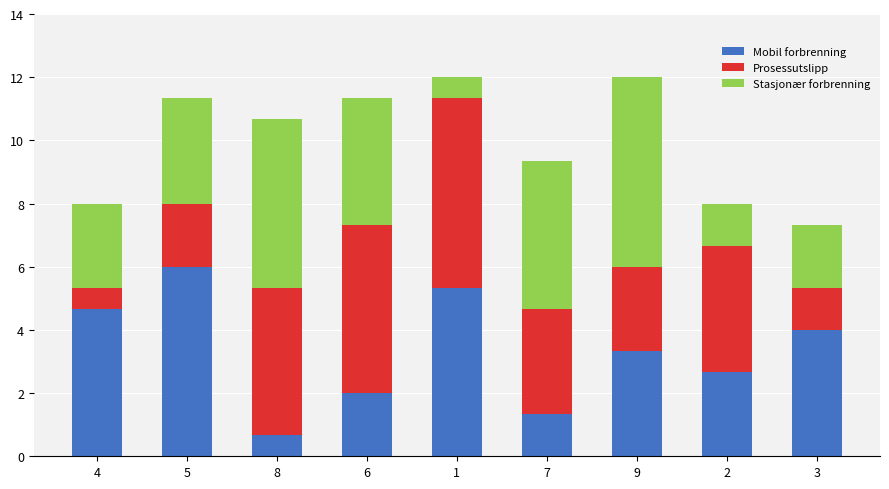

What is the difference between the maximum and minimum values in the Mobil forbrenning series?

5.3